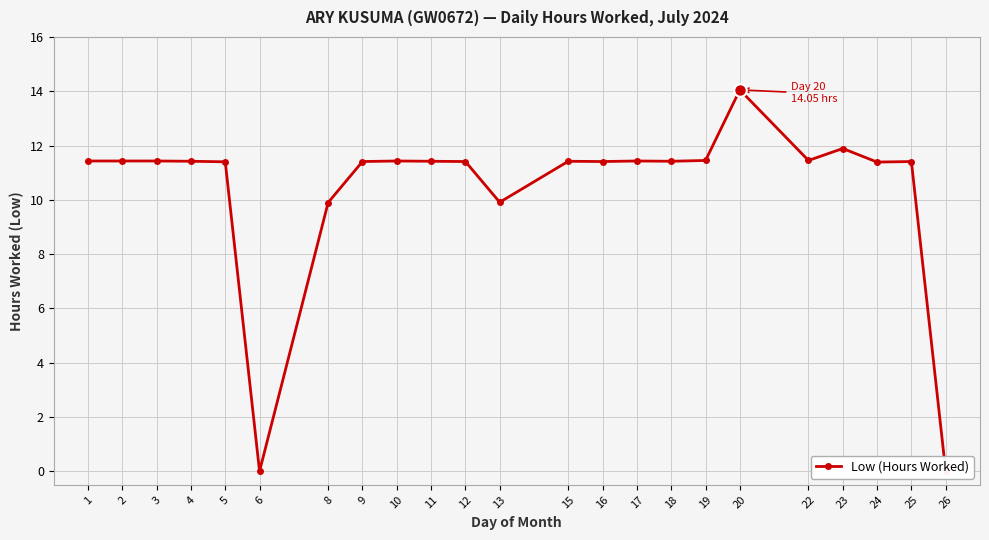

At which category does the chart reach its peak across all series?

20